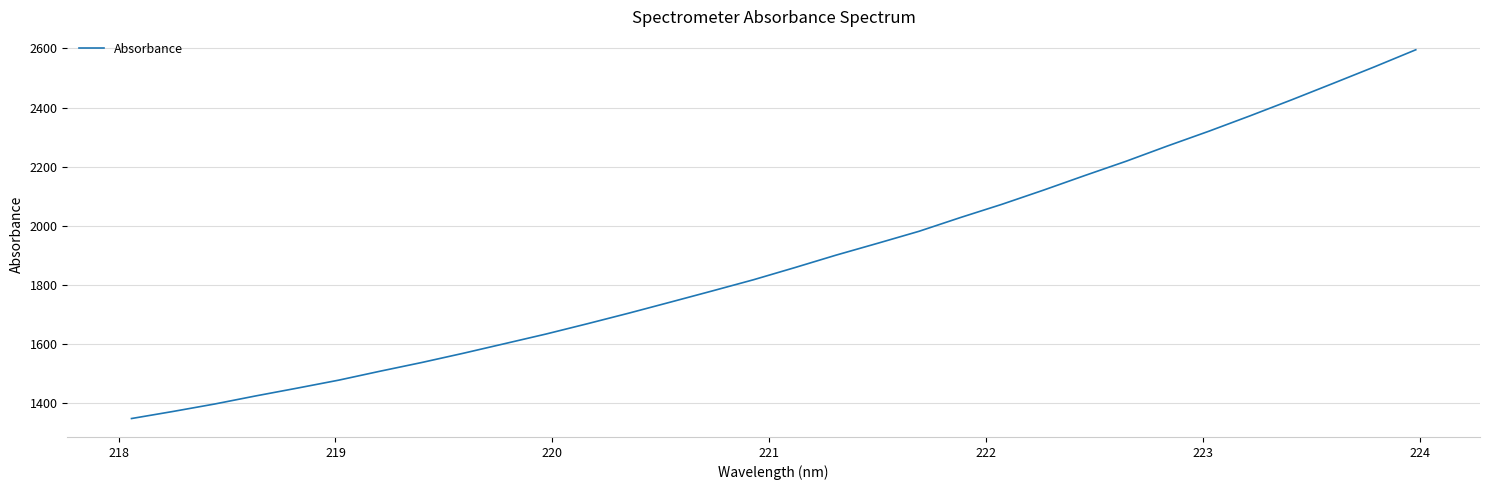

What is the difference between the maximum and minimum values?

1248.1